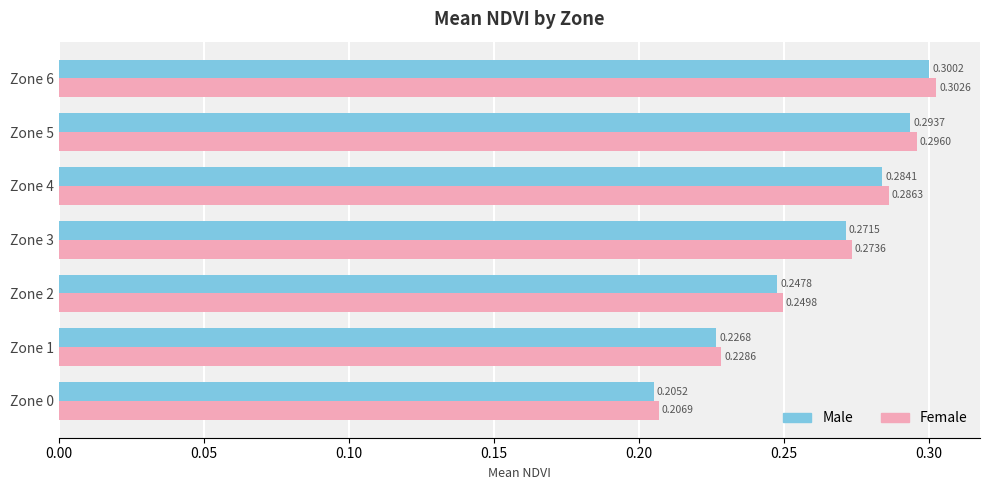

List the series in order of their overall mean, highest first.

Female, Male